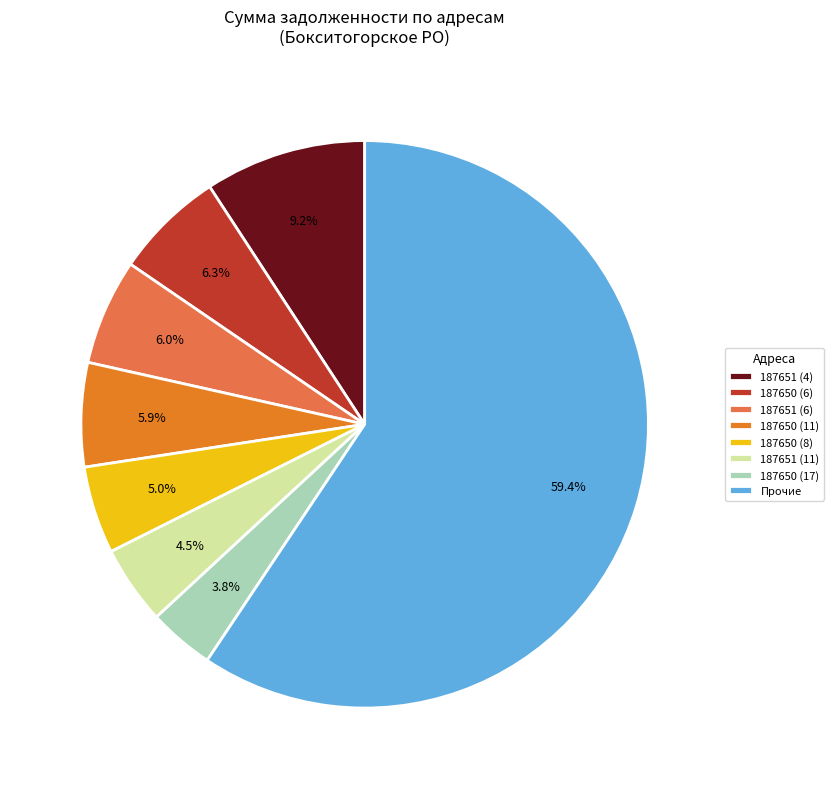

Count the number of slices in the pie.

8